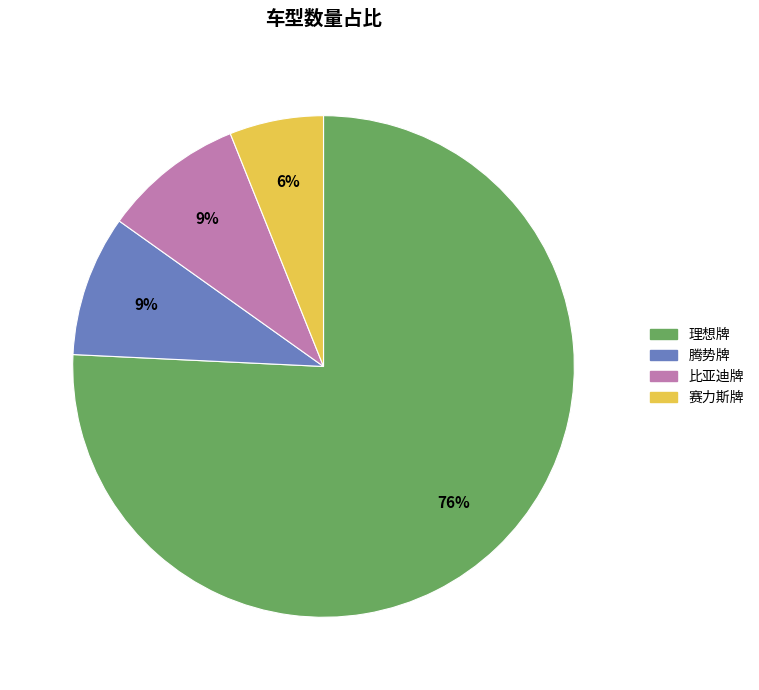

Is the sum of 腾势牌 and 理想牌 greater than half?

Yes